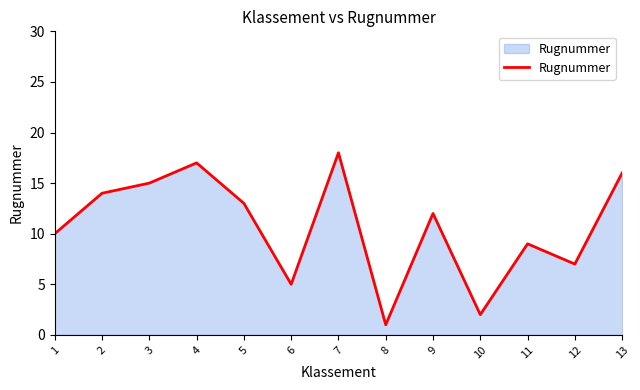

Rank the categories by value from lowest to highest.

8, 10, 6, 12, 11, 1, 9, 5, 2, 3, 13, 4, 7